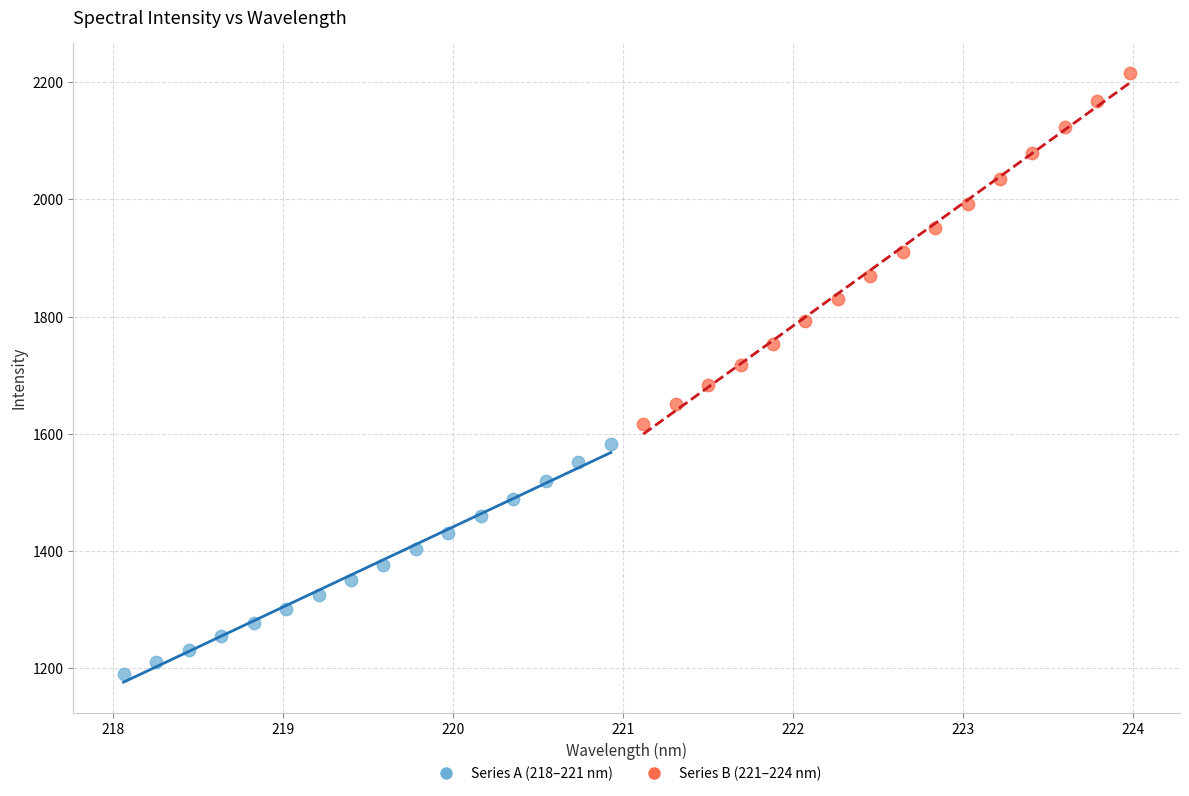

Which series contains the highest Y value?

Series B (221–224 nm)